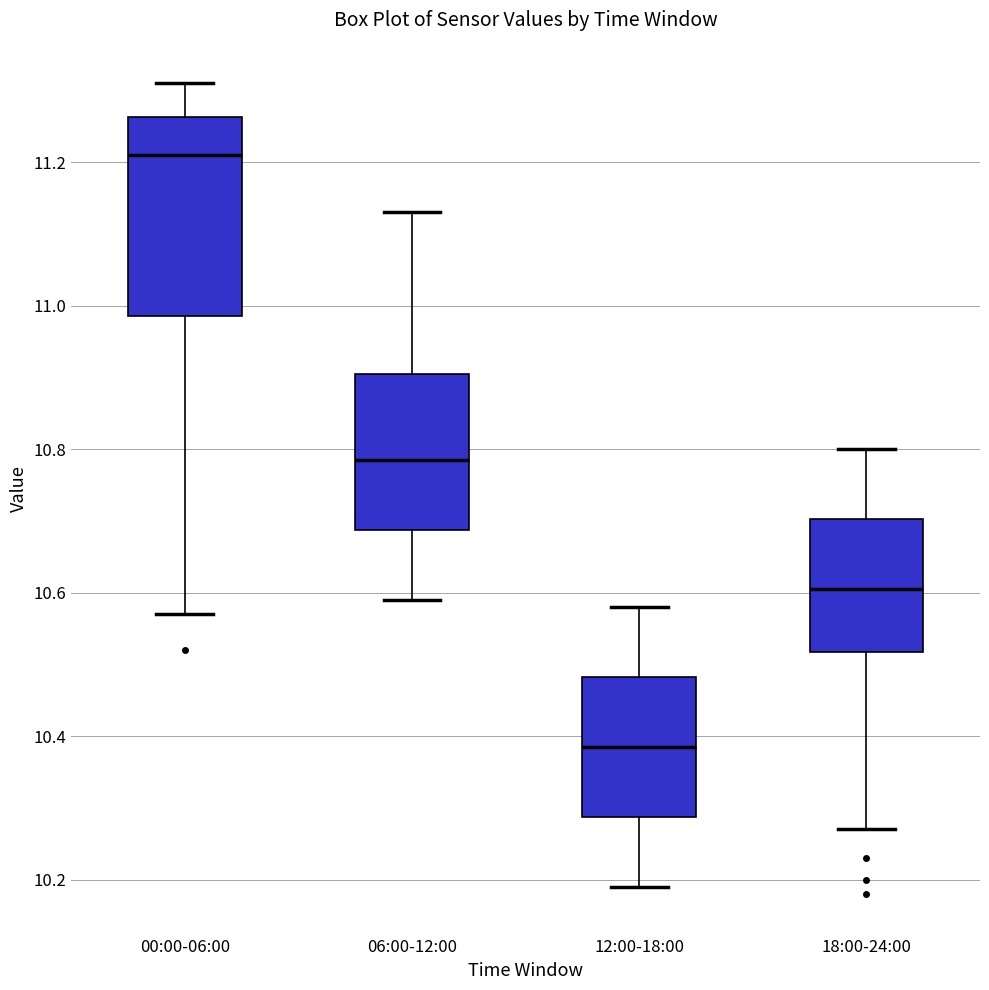

Which box's median line is the lowest?

12:00-18:00